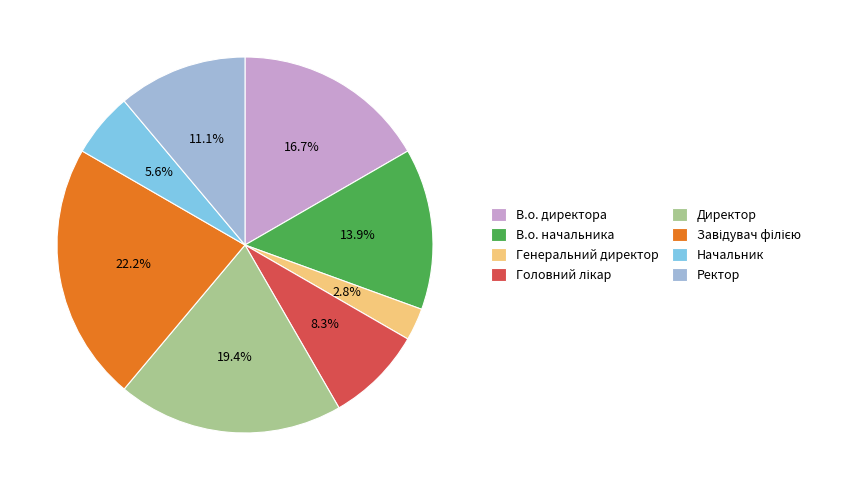

Is Начальник the majority of the pie?

No